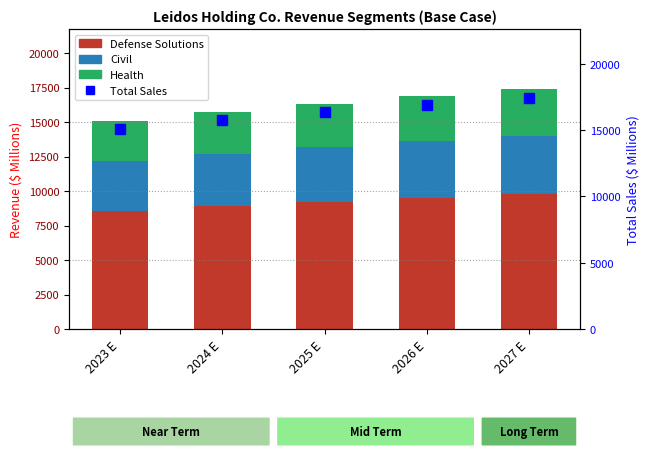

What is the difference between the highest and lowest values at 2023 E?

12211.0